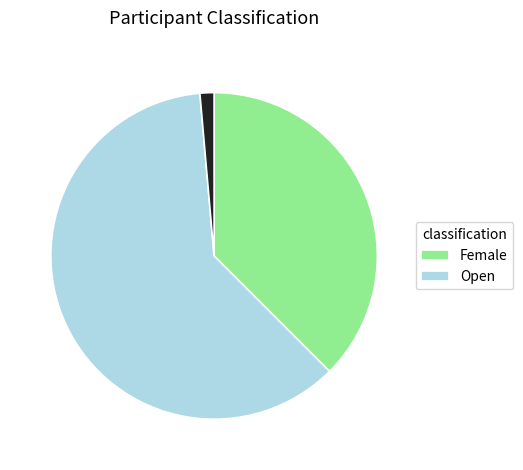

Is there a majority slice in this chart?

Yes